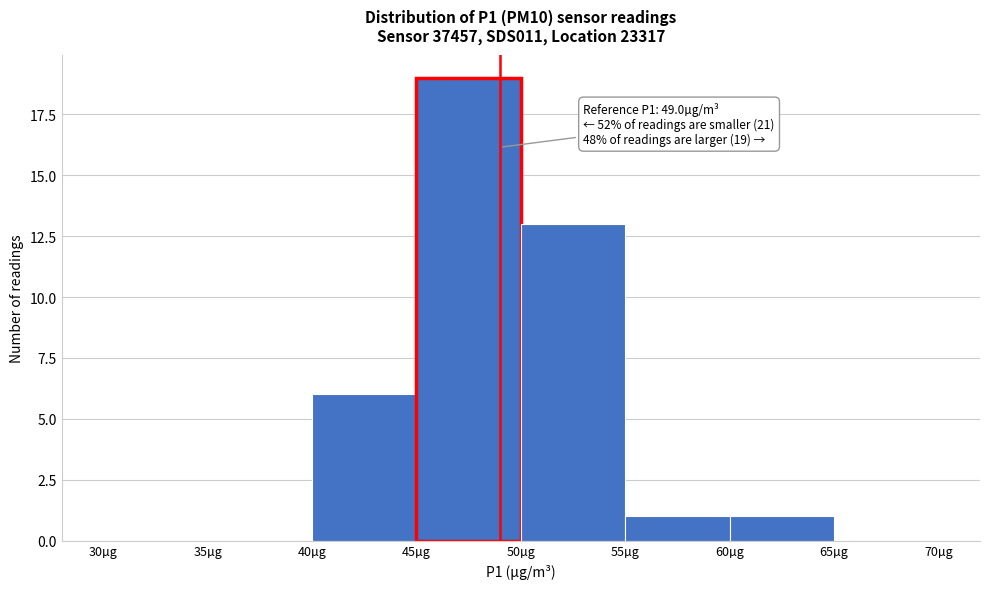

Which range on the x-axis has the tallest bar?

45 to 50